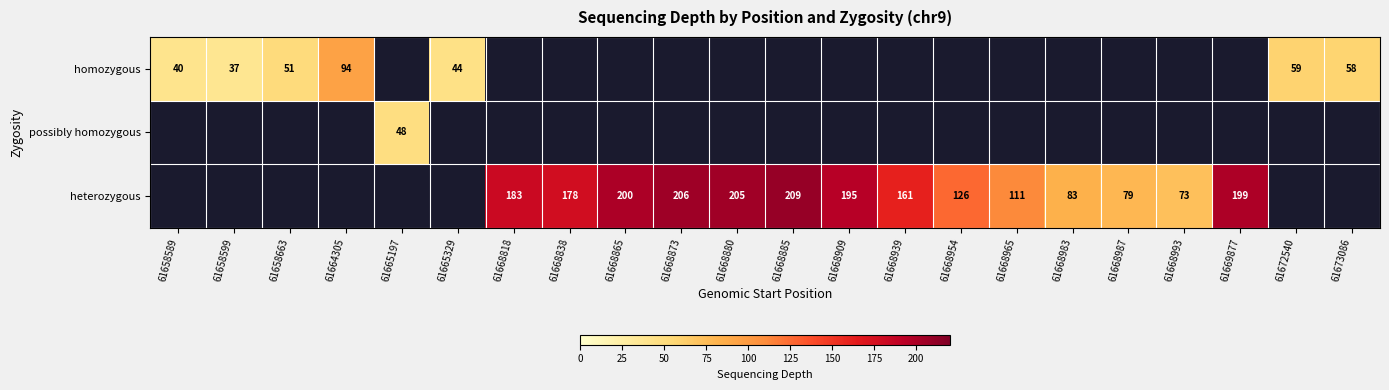

Is it true that homozygous equals 30 at 61658663?

False